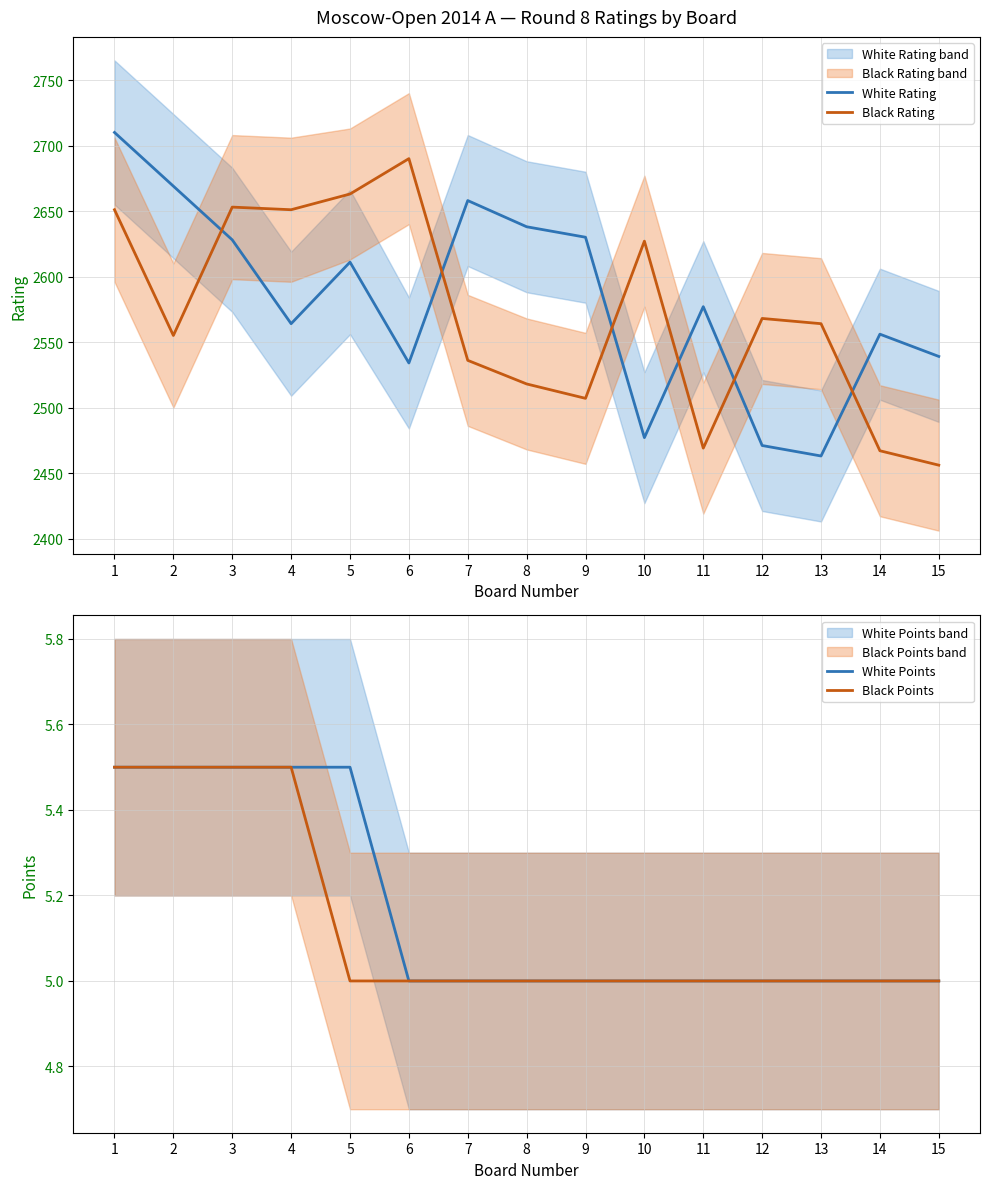

Is the value of White Points at 1 greater than the value of Black Rating at 6?

No